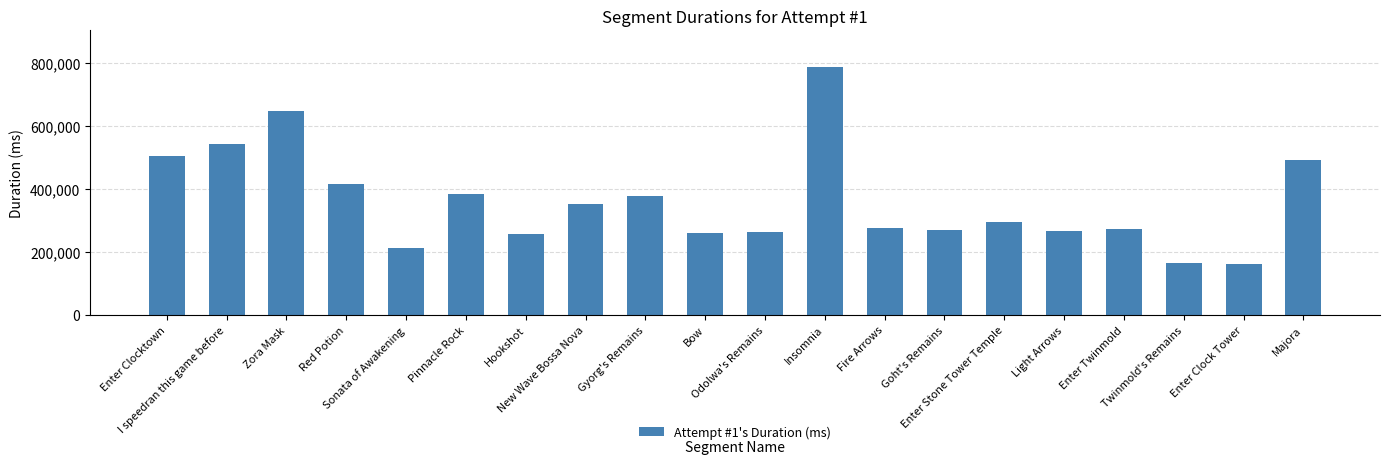

What is the maximum value shown in the chart?

786226